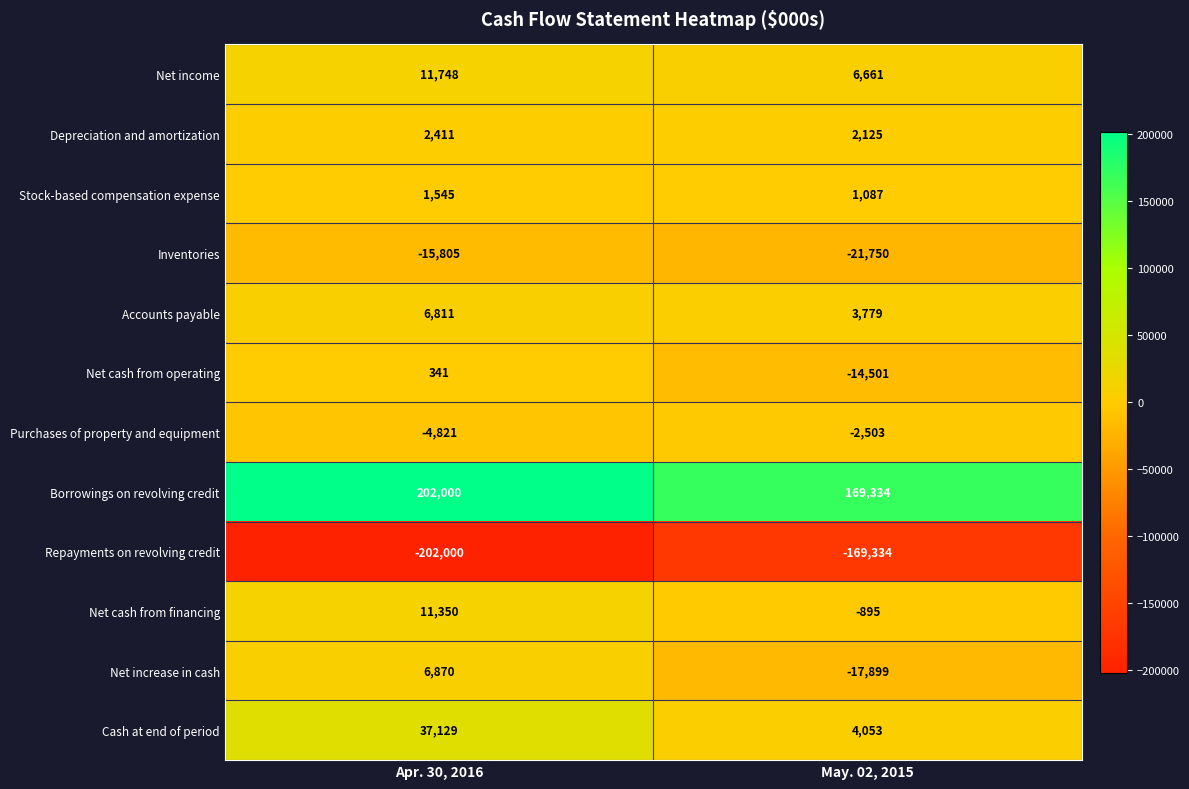

At which category does the chart reach its peak across all series?

Apr. 30, 2016